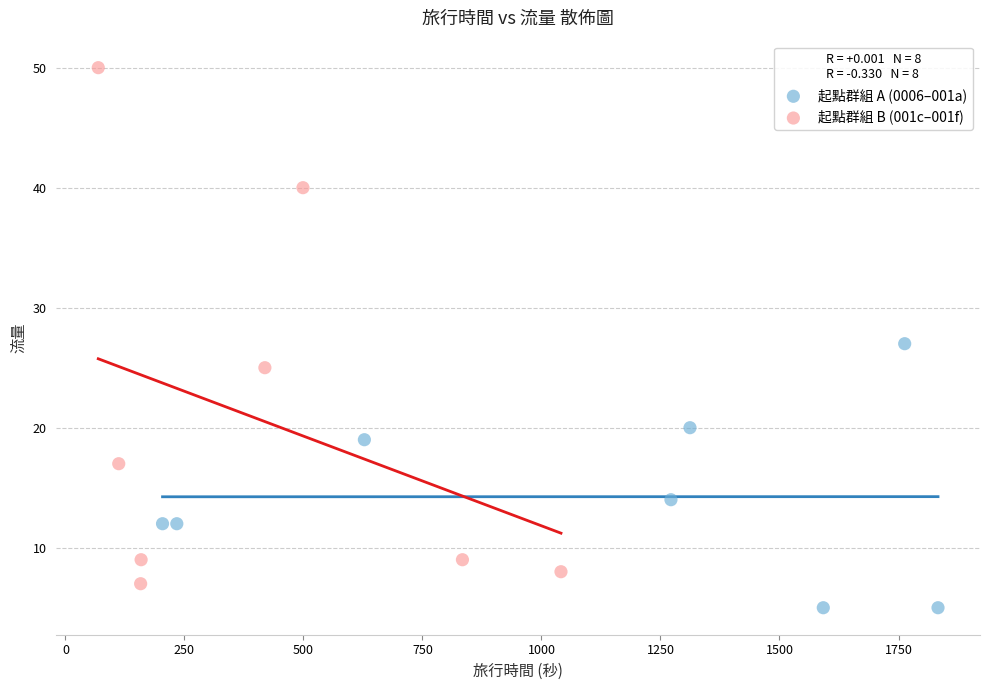

Which series reaches the maximum Y coordinate?

起點群組 B (001c–001f)